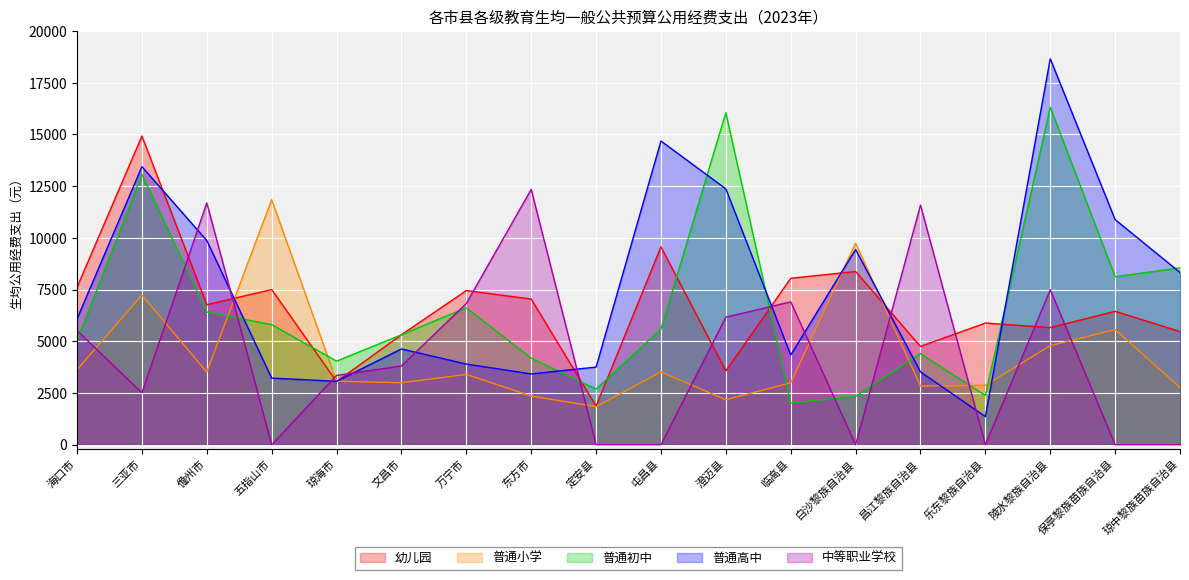

How many lines are shown in the chart?

5